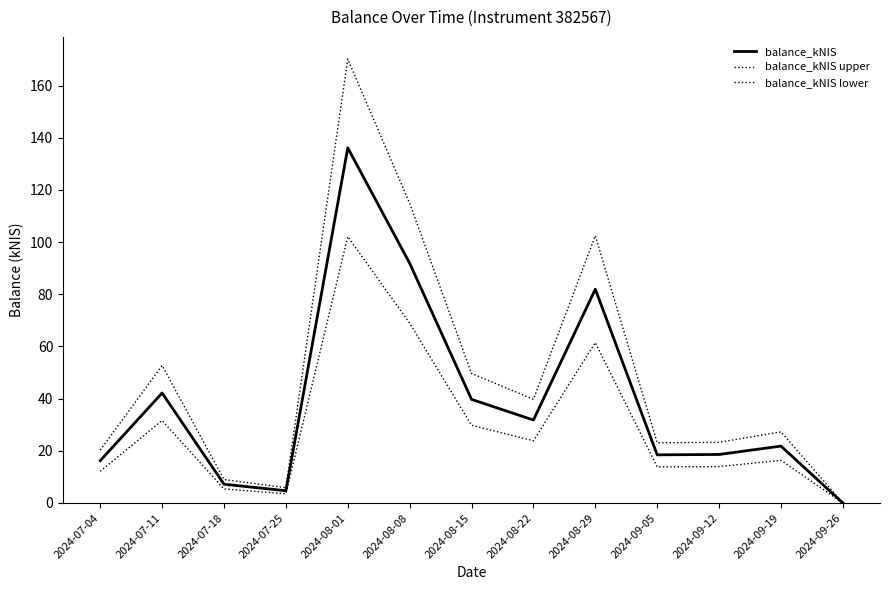

How many lines are shown in the chart?

3